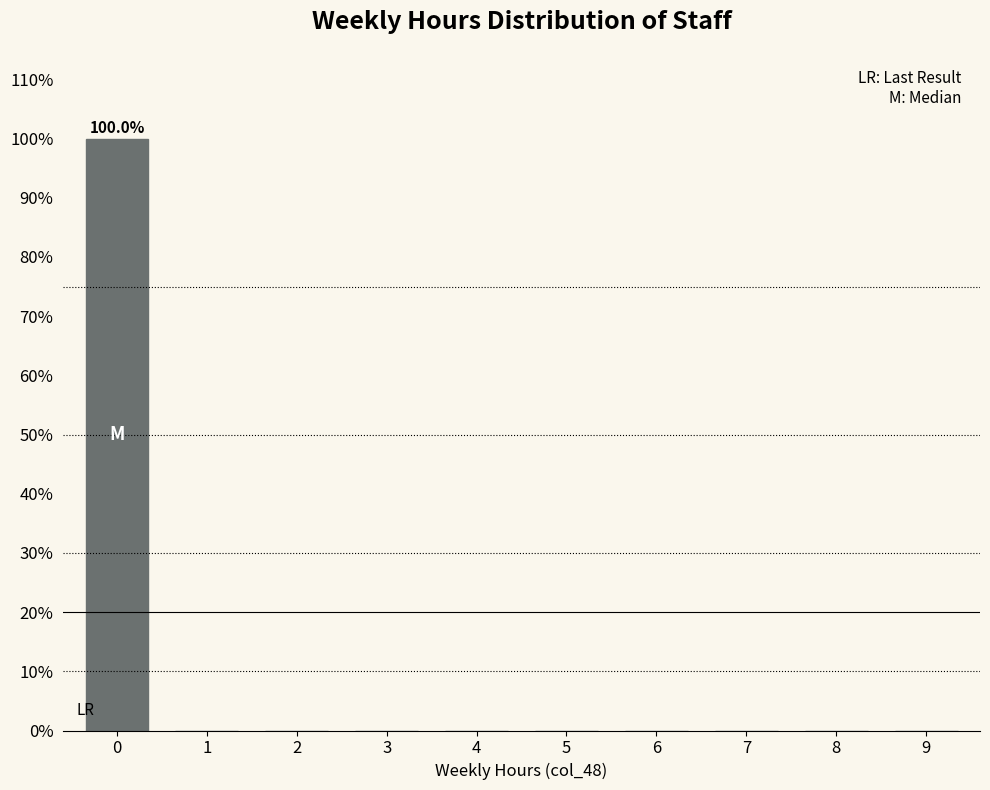

Reading right to left, transcribe all the data shown in this chart.

9=0	8=0	7=0	6=0	5=0	4=0	3=0	2=0	1=0	0=100